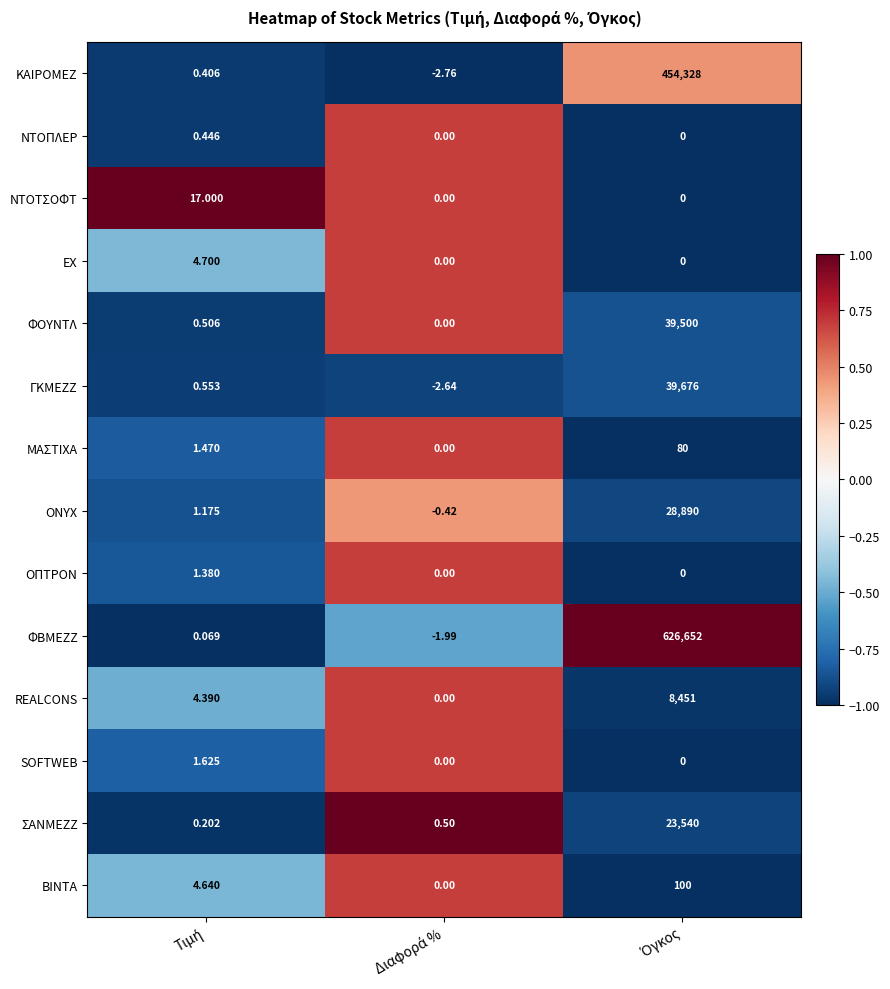

Rank the series by their maximum value, from lowest to highest.

ΝΤΟΠΛΕΡ, ΟΠΤΡΟΝ, SOFTWEB, ΕΧ, ΝΤΟΤΣΟΦΤ, ΜΑΣΤΙΧΑ, ΒΙΝΤΑ, REALCONS, ΣΑΝΜΕΖΖ, ONYX, ΦΟΥΝΤΛ, ΓΚΜΕΖΖ, ΚΑΙΡΟΜΕΖ, ΦΒΜΕΖΖ